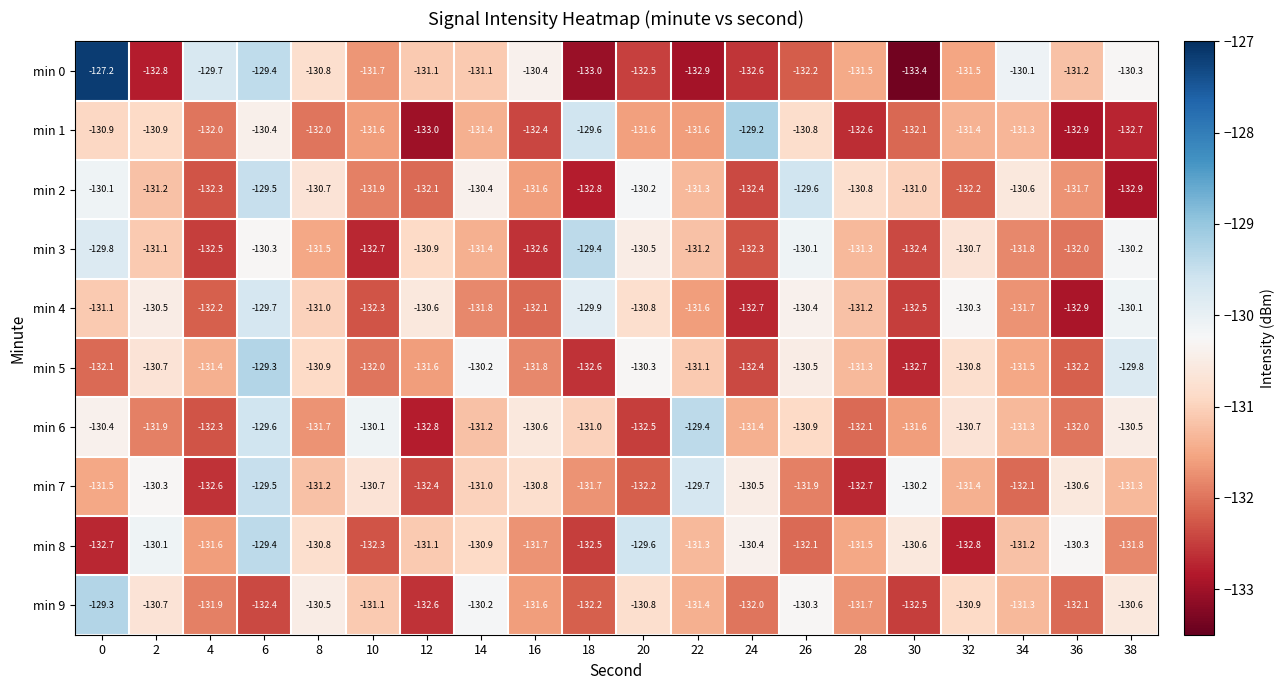

What is the sum of the min 2 values at 36 and 38?

-264.6